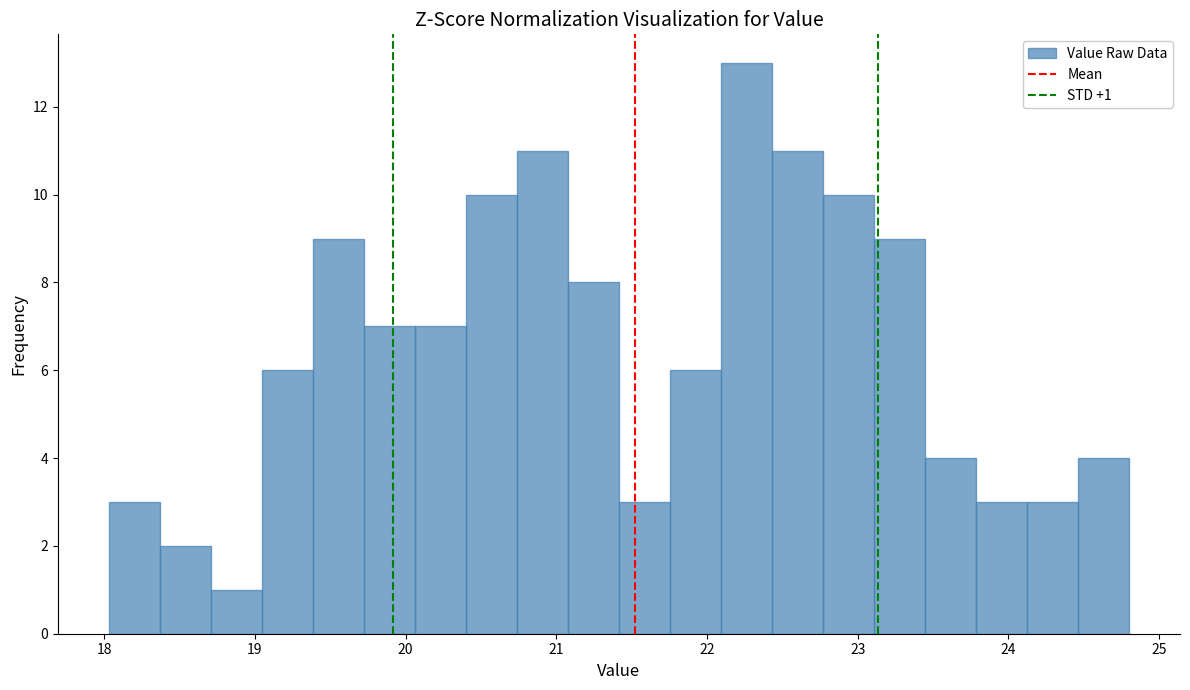

Around what value on the x-axis is the tallest bar? Give the approximate position of its centre, as read against the axis.

22.3